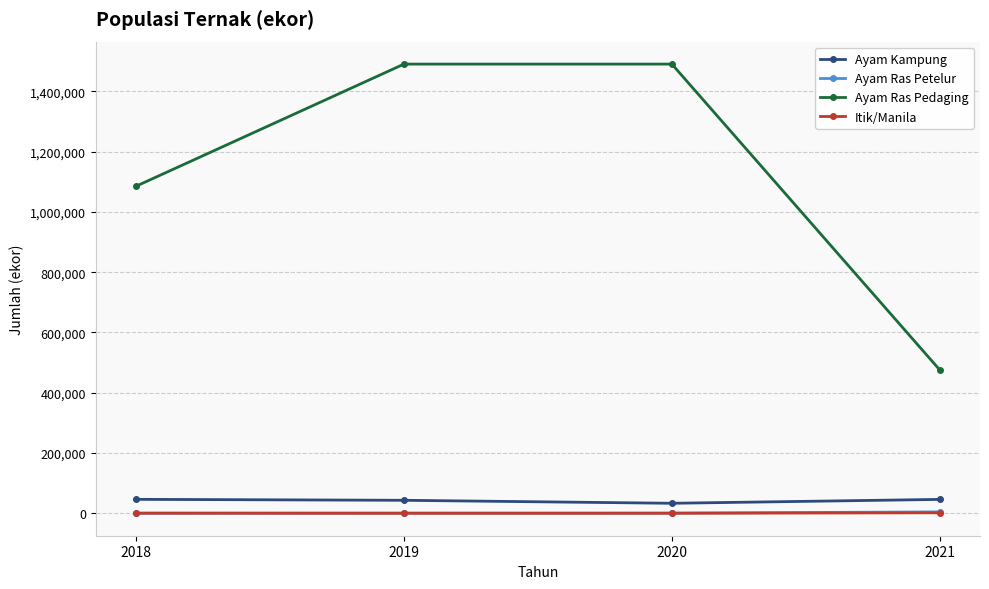

What is the average value of the Ayam Ras Pedaging series?

1135132